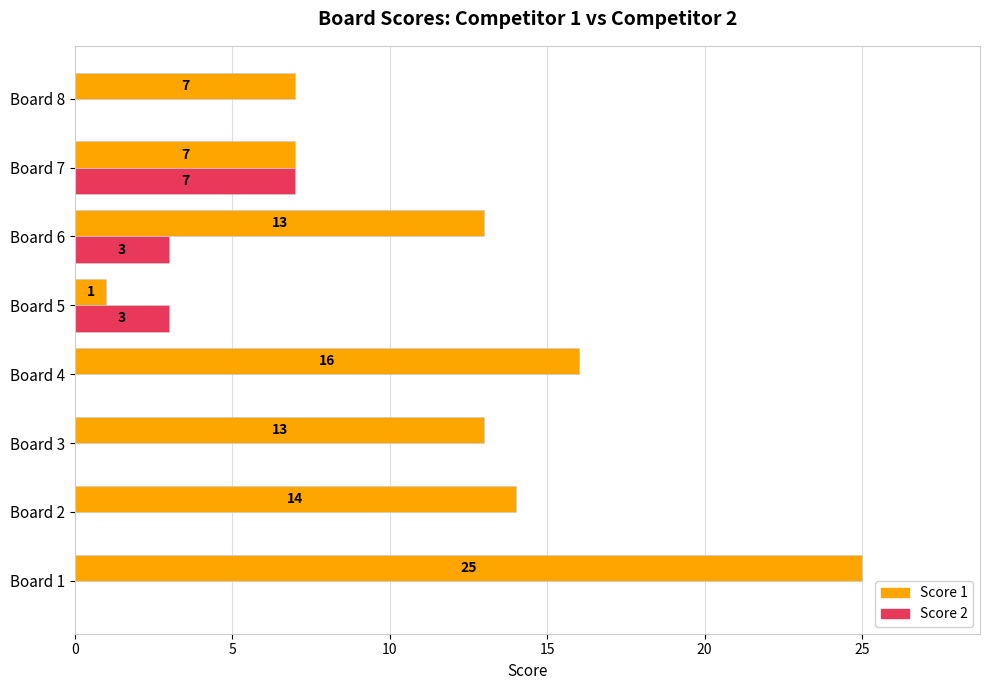

What is the maximum value for Score 1?

25